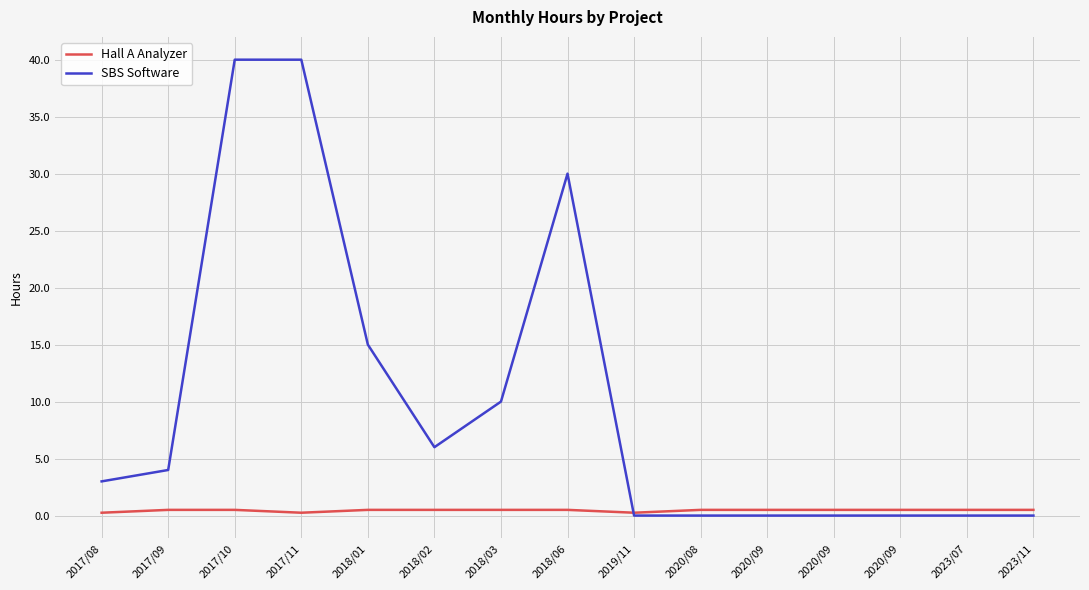

Count the Hall A Analyzer values in the range 0 to 1.

15